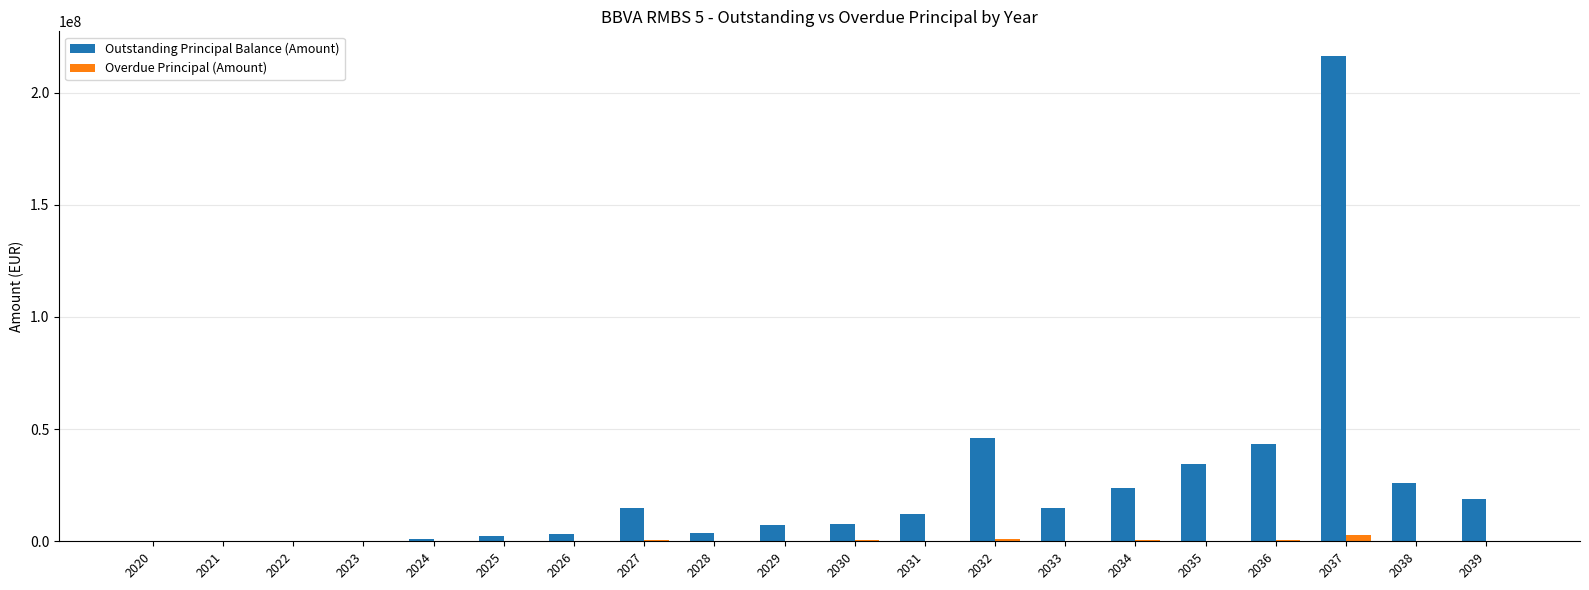

Count the number of categories in the chart.

20